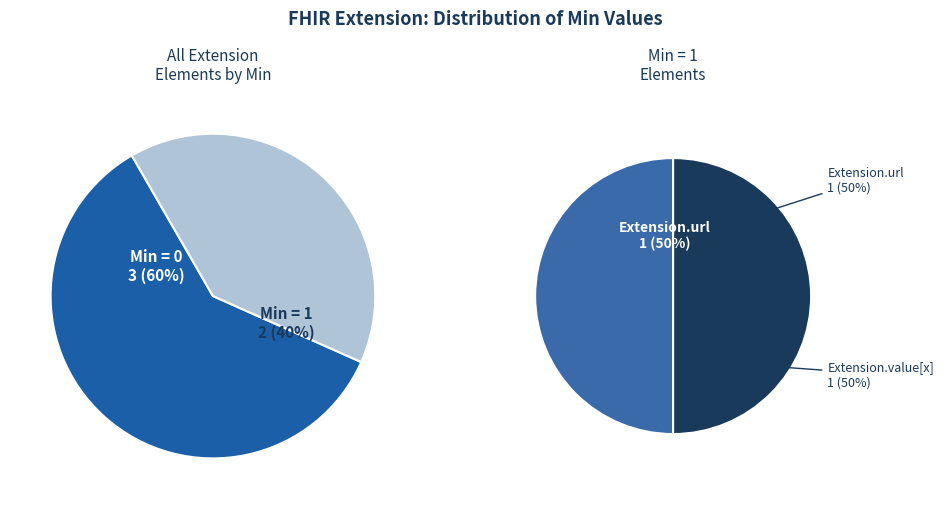

What is the total percentage of Extension and Extension.url?

50.0%